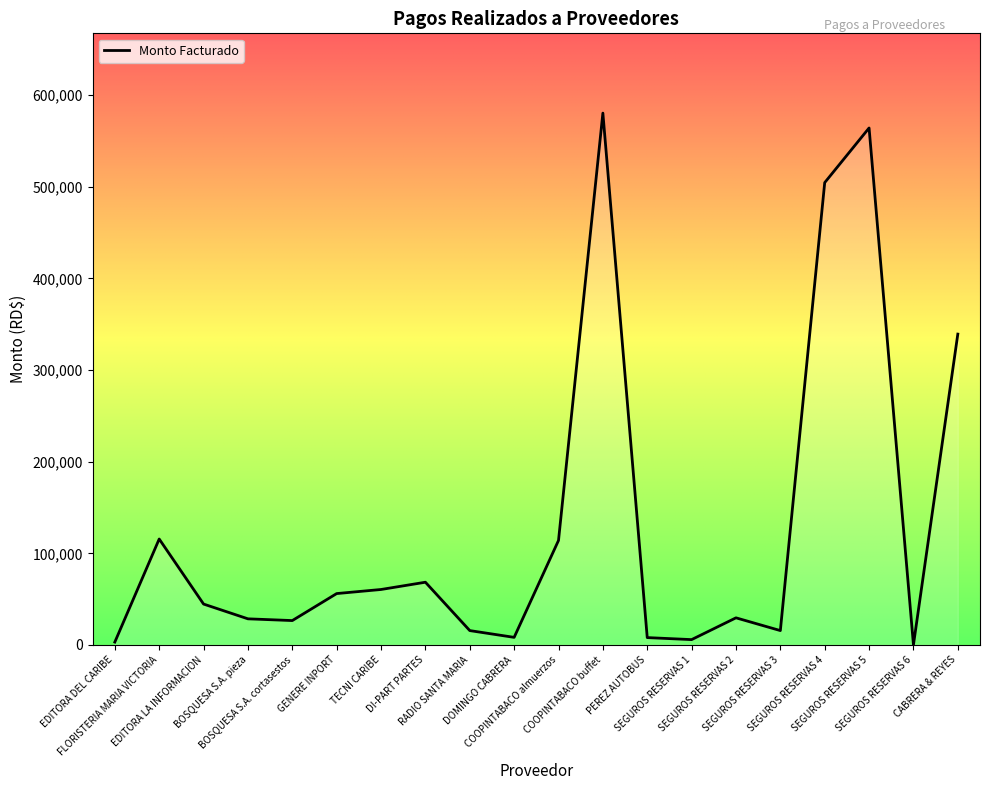

What is the greatest value displayed?

580465.2